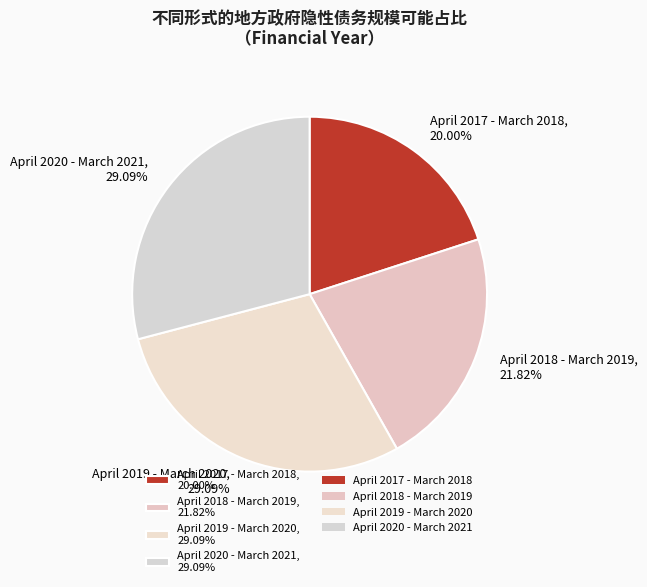

To the nearest percent, what portion does April 2017 - March 2018 represent?

20%